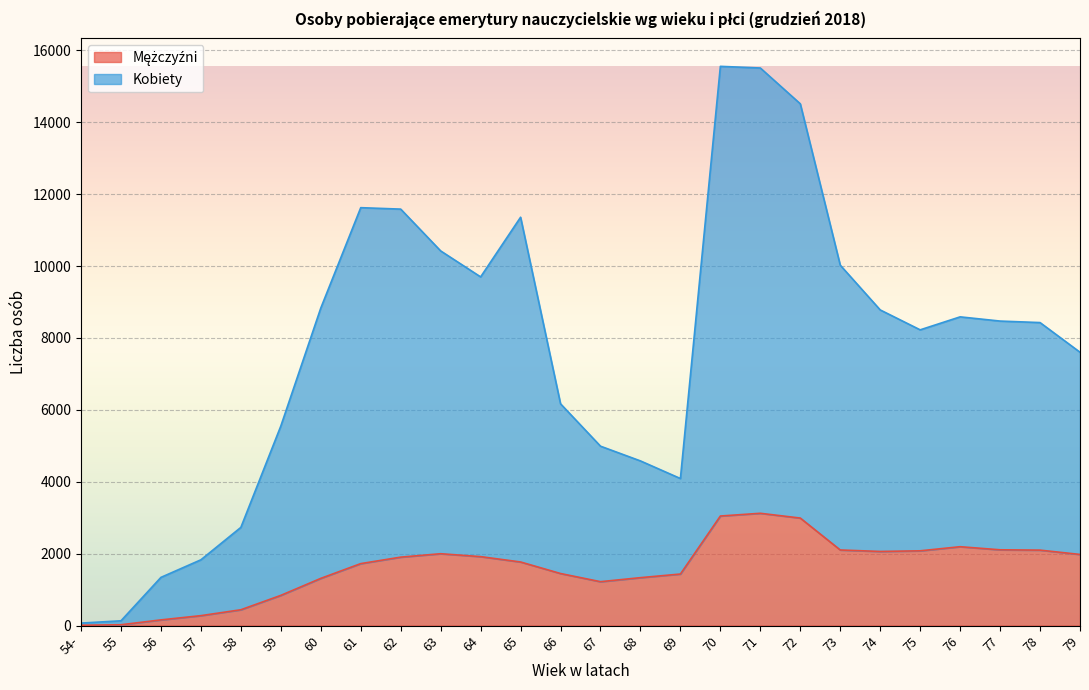

What is the sum of the Kobiety values at 74 and 57?

10610